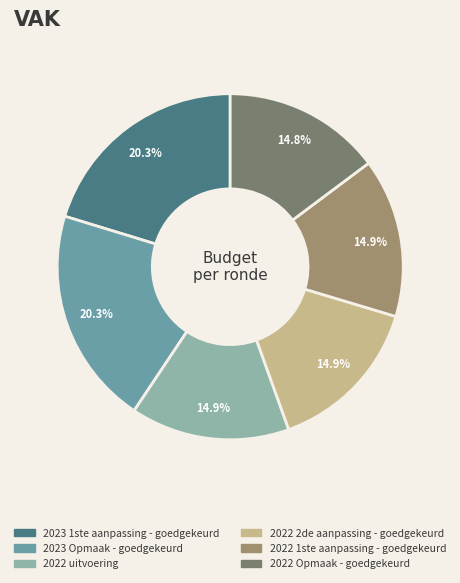

How many segments does this pie chart have?

6